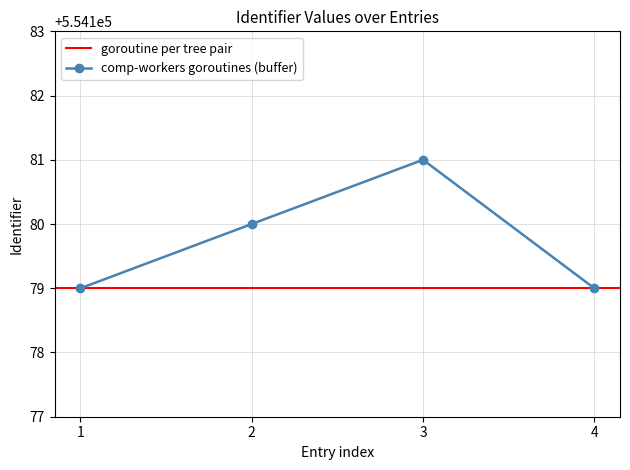

At which label does comp-workers goroutines (buffer) reach its peak?

3